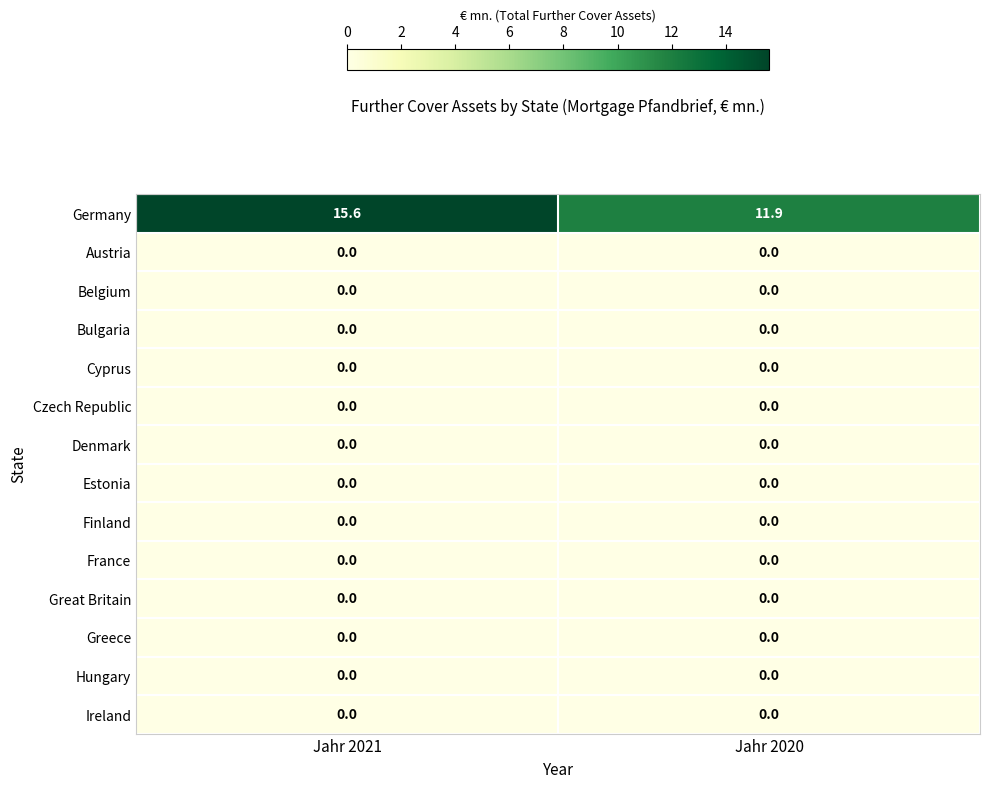

How many categories are shown in the chart?

2